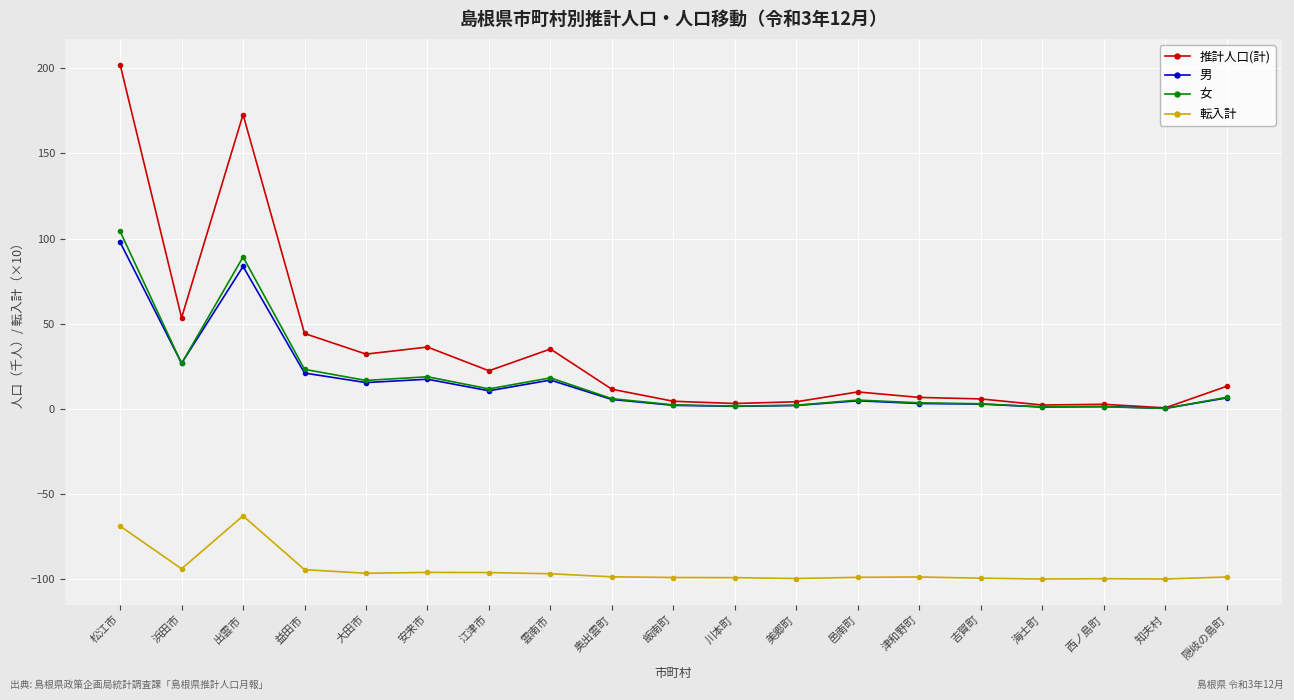

At which category is the sum across all series the highest?

松江市